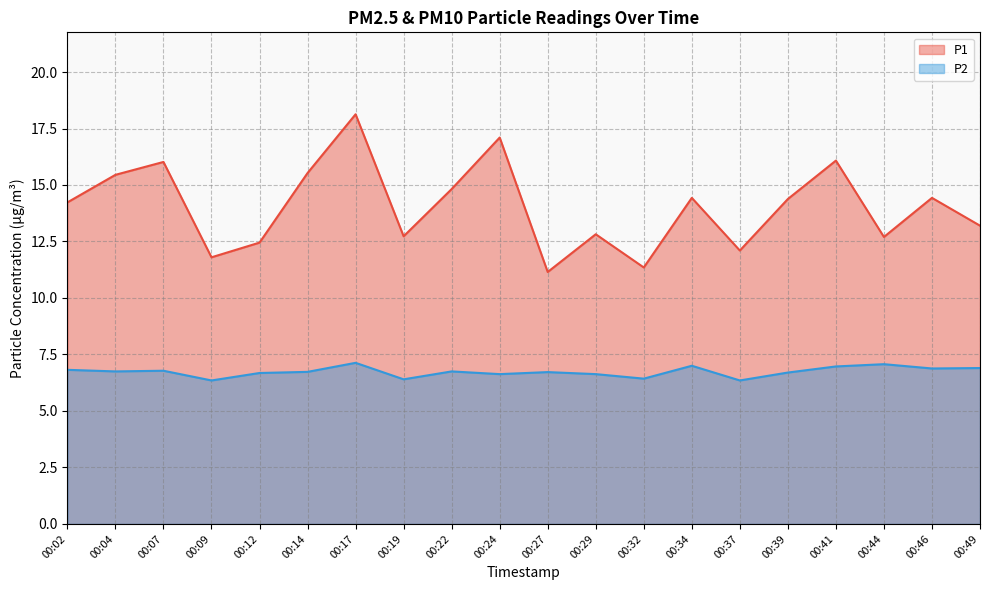

Reading left to right, what are all the values shown in this chart?

P1: 14.2	15.4	16.0	11.8	12.4	15.5	18.1	12.7	14.8	17.1	11.2	12.8	11.3	14.4	12.1	14.4	16.1	12.7	14.4	13.2
P2: 6.8	6.8	6.8	6.3	6.7	6.7	7.1	6.4	6.8	6.6	6.7	6.6	6.4	7.0	6.3	6.7	7.0	7.1	6.9	6.9